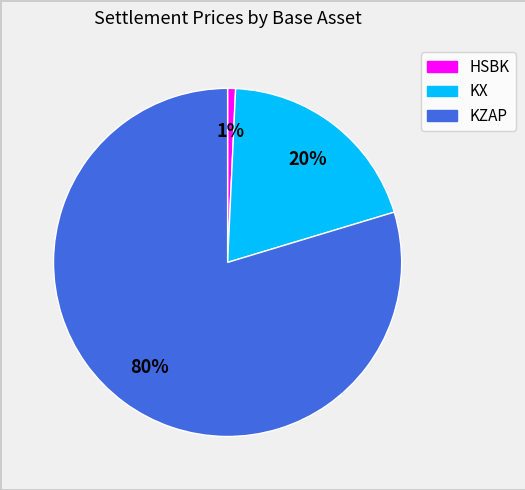

Is there a majority slice in this chart?

Yes